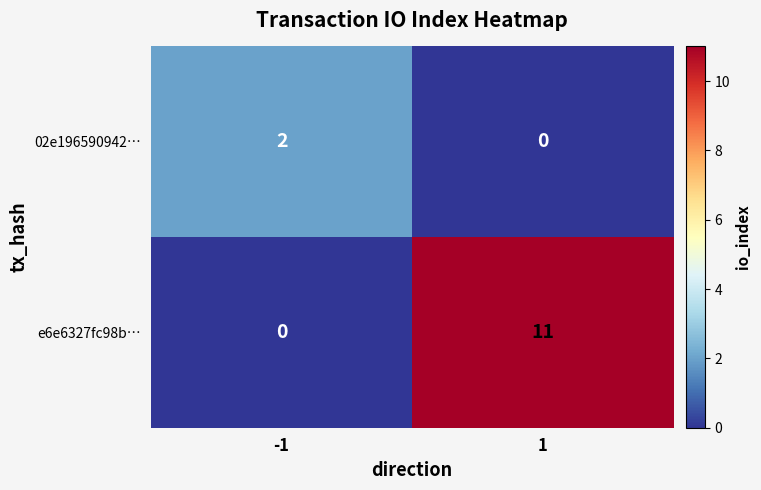

At how many categories does at least one series exceed 1?

2